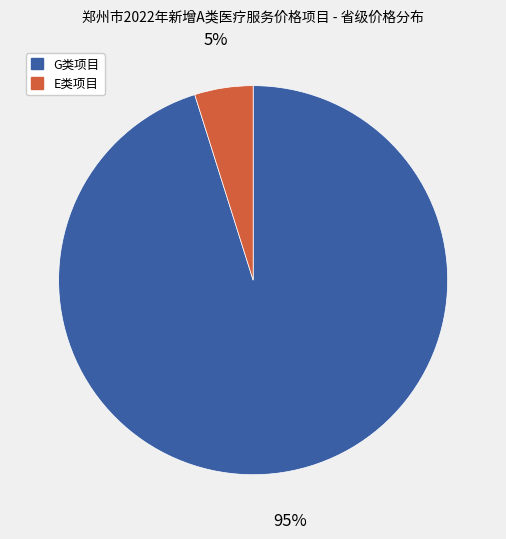

To the nearest percent, what is the average slice percentage?

50%